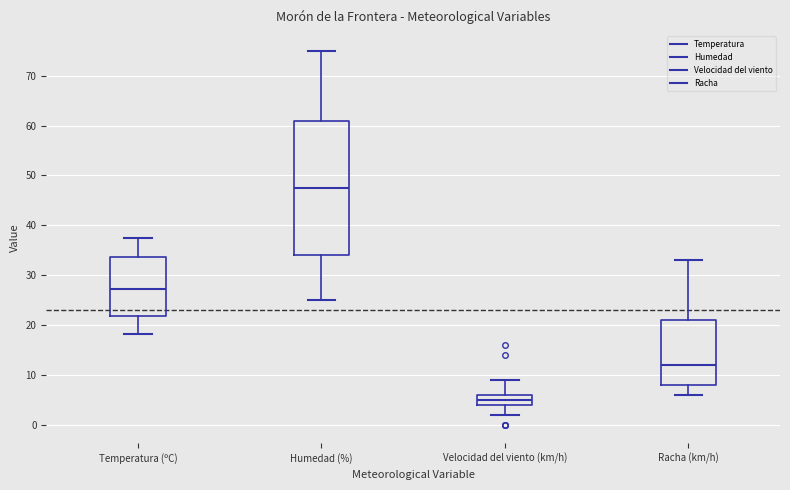

Which box's median line is the highest?

Humedad (%)